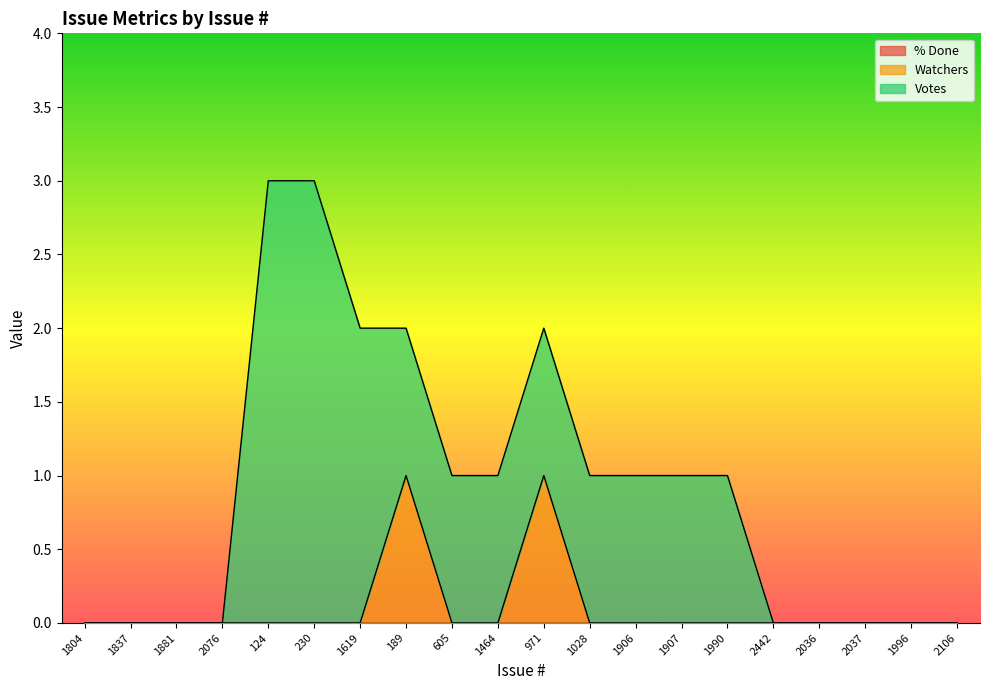

What position from the right is 1881?

18